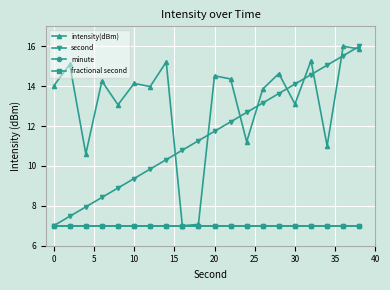

What is the sum of all minute values?

140.0